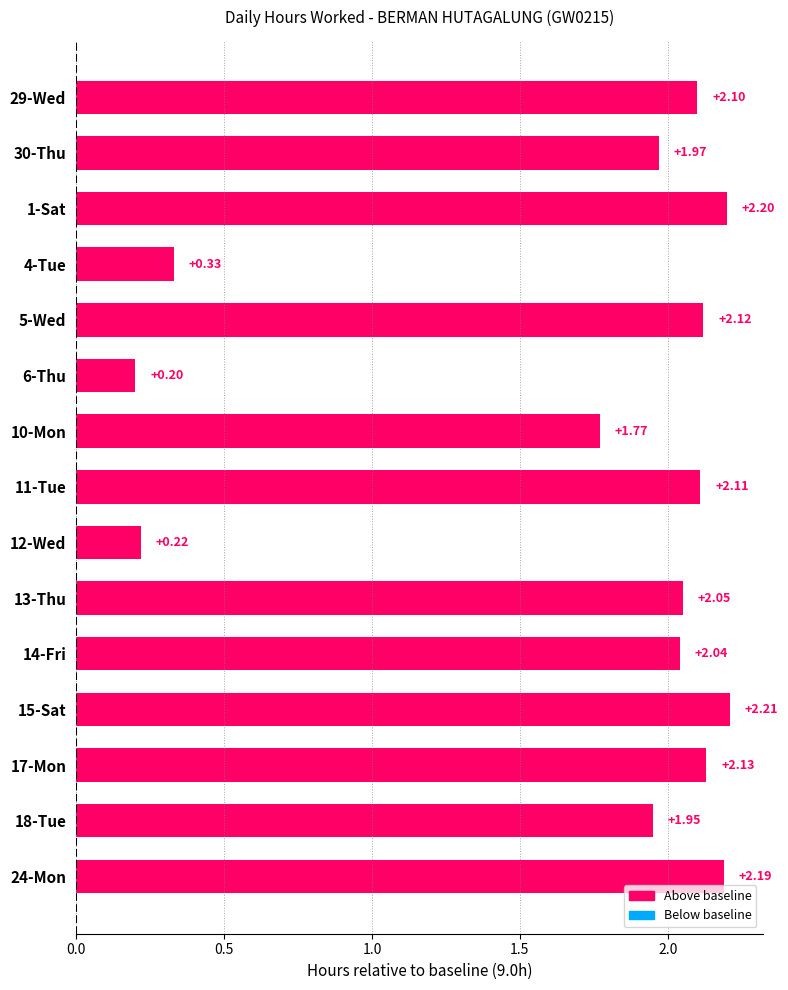

What is the sum of the values at 13-Thu and 24-Mon?

4.2